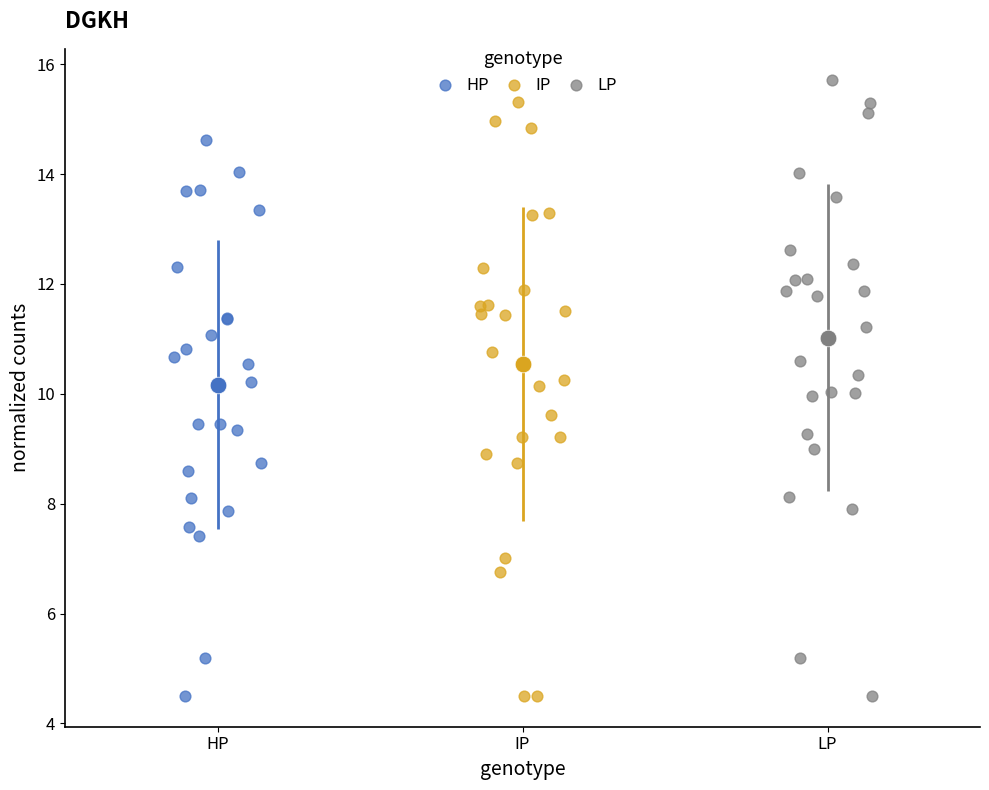

Which series reaches the maximum Y coordinate?

LP